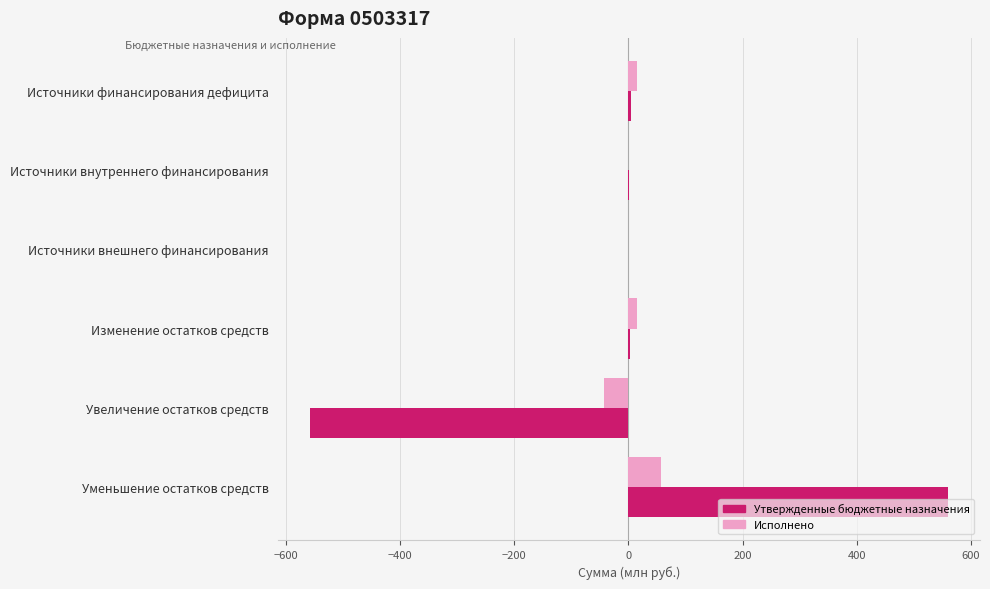

True or false: Утвержденные бюджетные назначения has a value of -163.1 at Увеличение остатков средств.

False